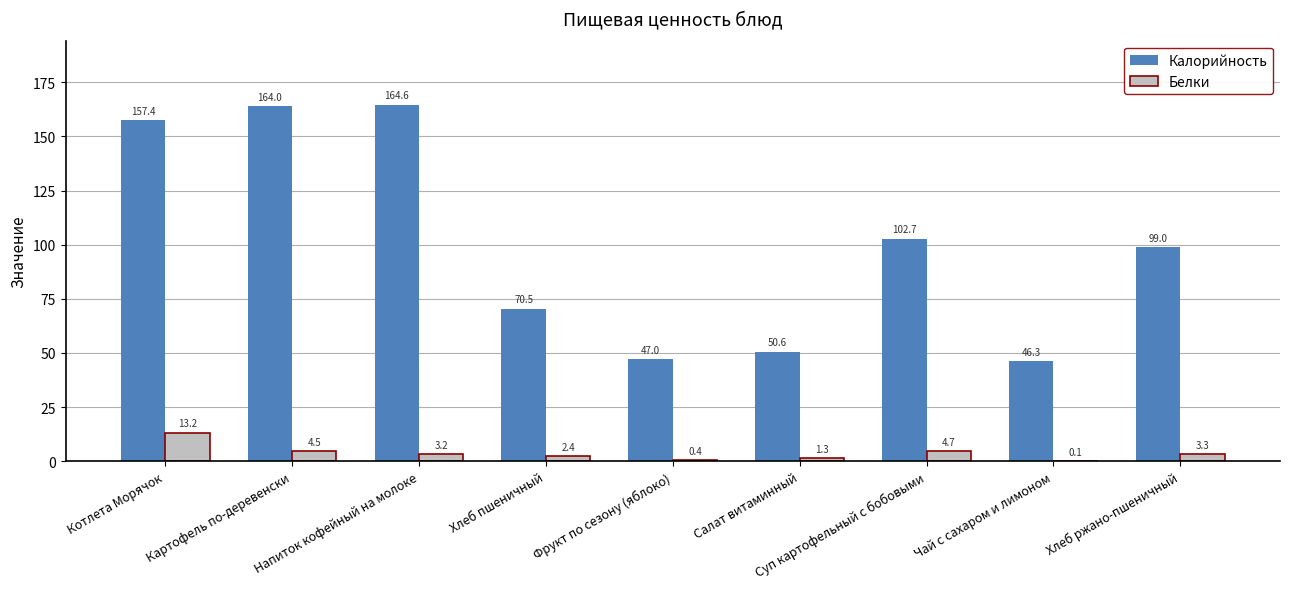

Which series changed the most between Хлеб пшеничный and Хлеб ржано-пшеничный?

Калорийность